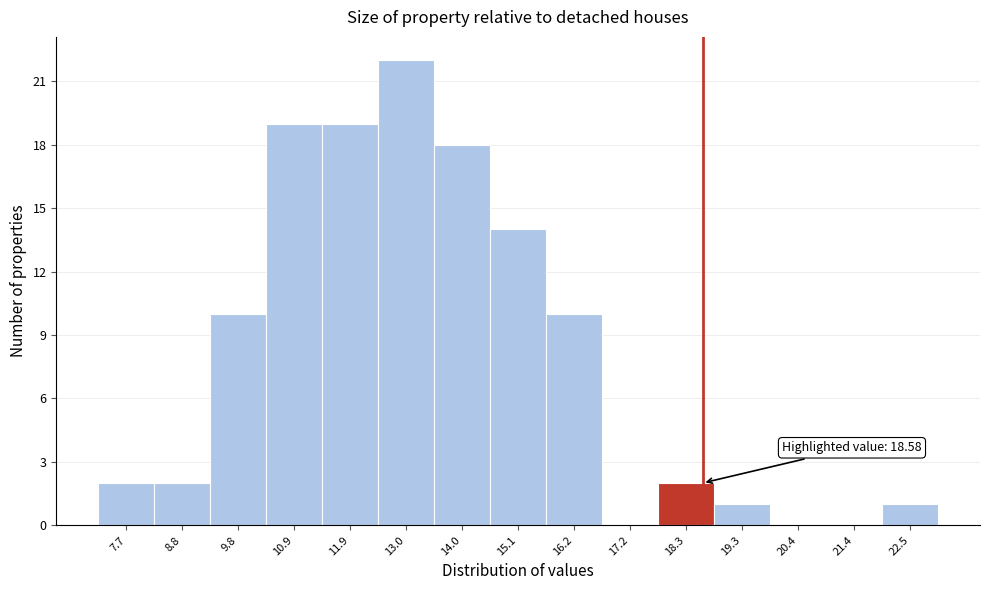

Over which range of the x-axis is the bar tallest?

12.4 to 13.6